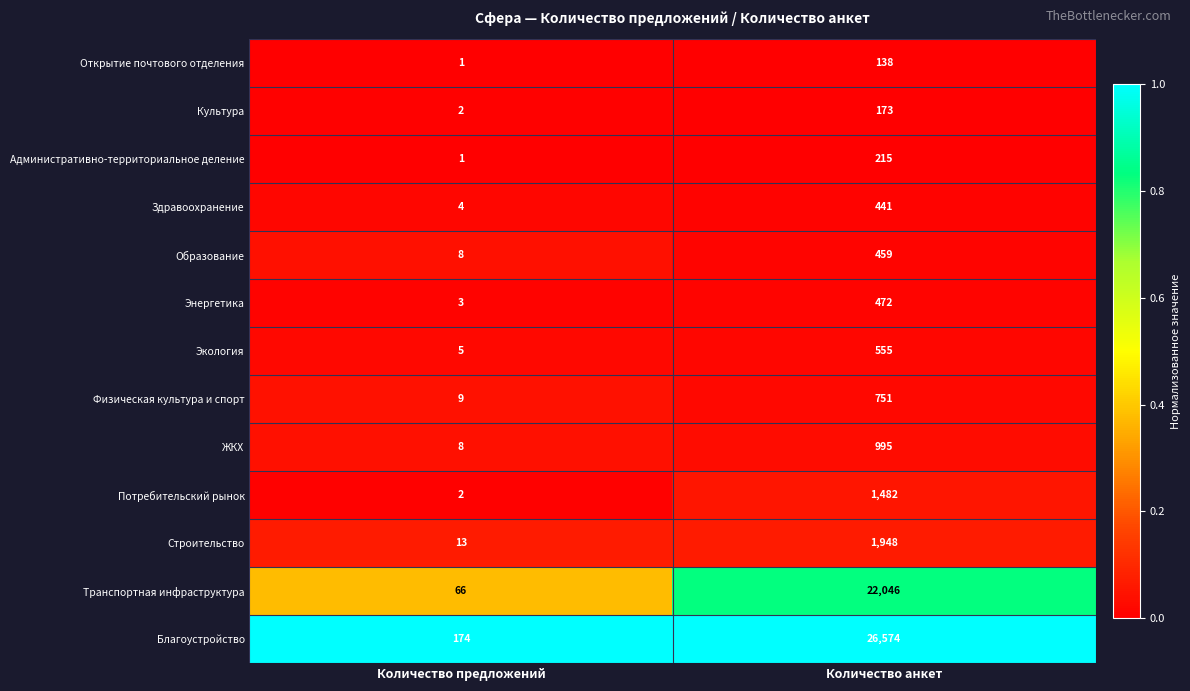

At Количество анкет, list the series in order from largest to smallest.

Благоустройство, Транспортная инфраструктура, Строительство, Потребительский рынок, ЖКХ, Физическая культура и спорт, Экология, Энергетика, Образование, Здравоохранение, Административно-территориальное деление, Культура, Открытие почтового отделения